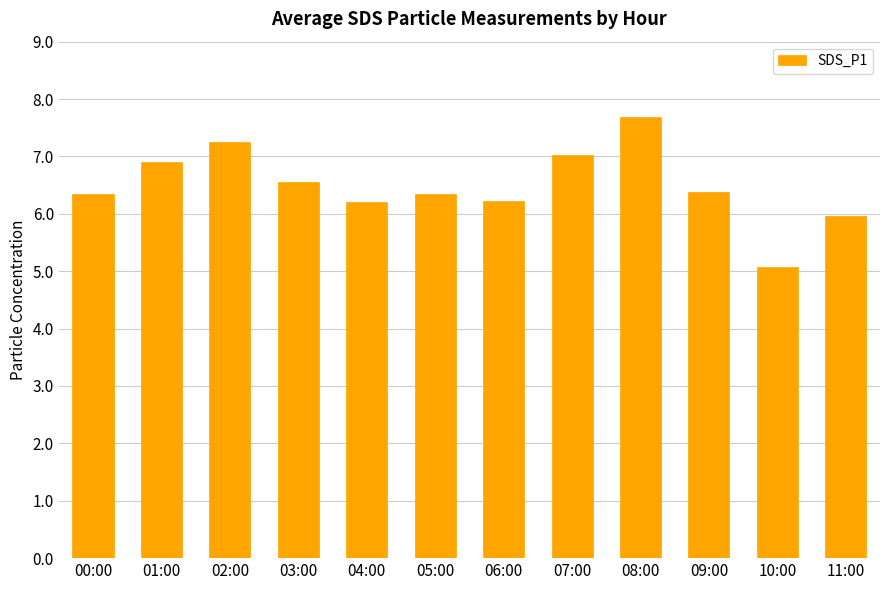

At which category does the chart reach its minimum across all series?

10:00